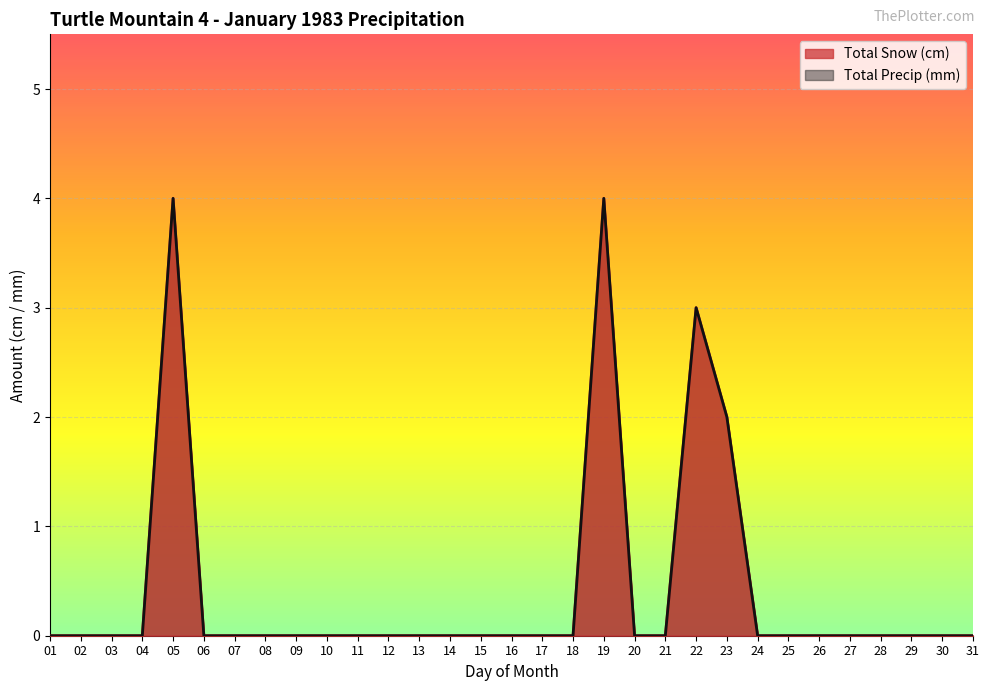

At how many categories does at least one series exceed 0?

4